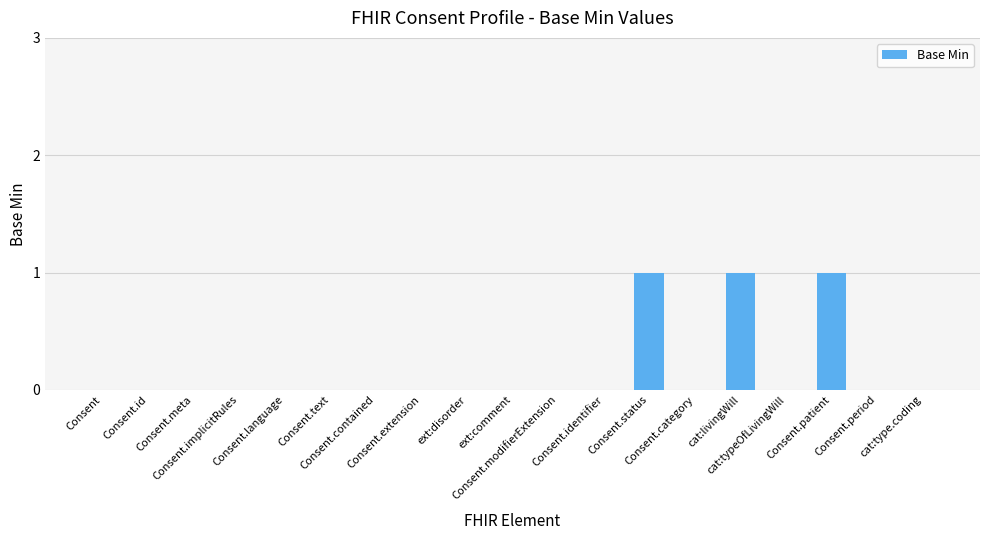

What is the sum of all values?

3